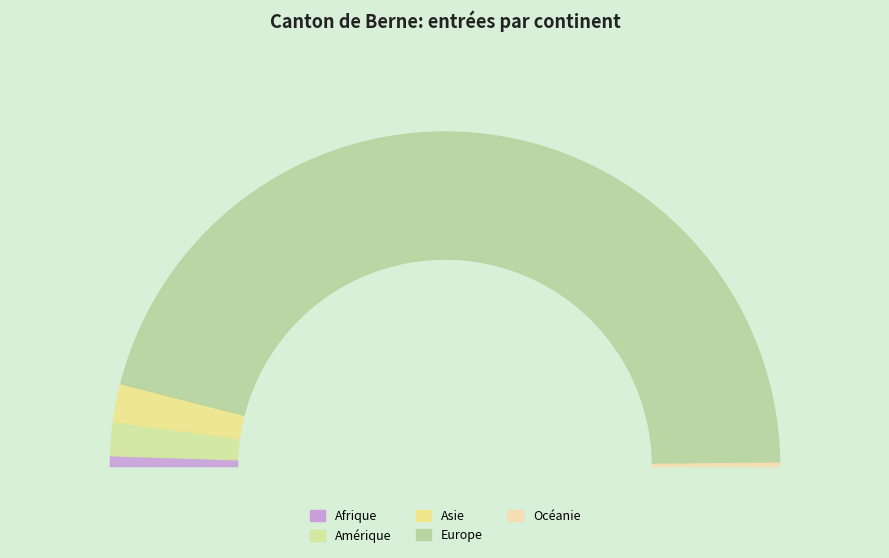

Rank the categories by value from highest to lowest.

Europe, Asie, Amérique, Afrique, Océanie